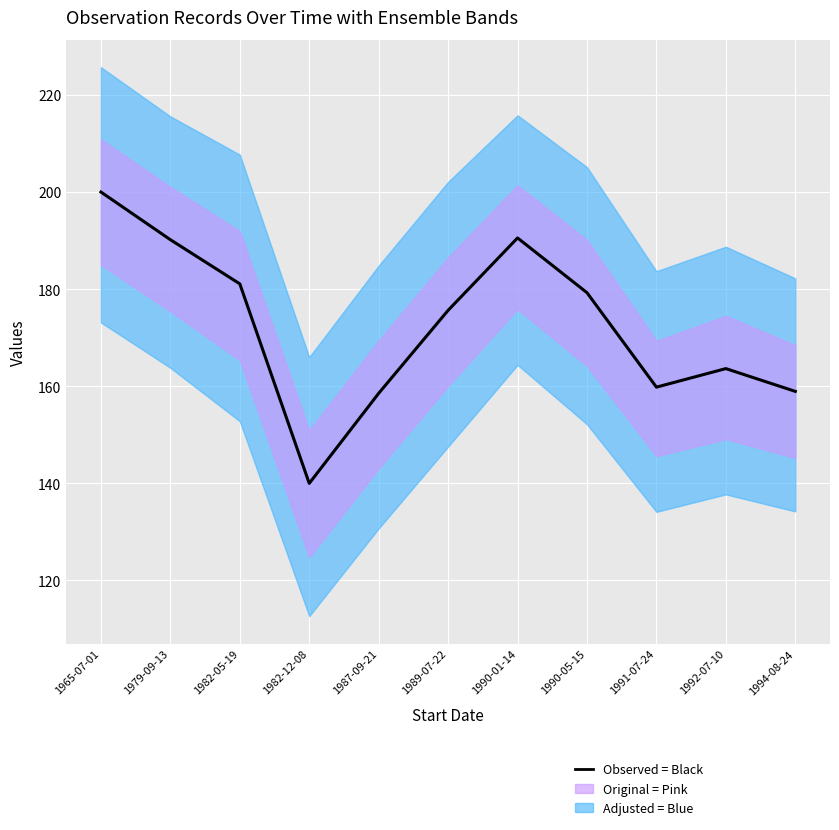

How many interior local peaks (higher than both neighbors) does the data have?

2